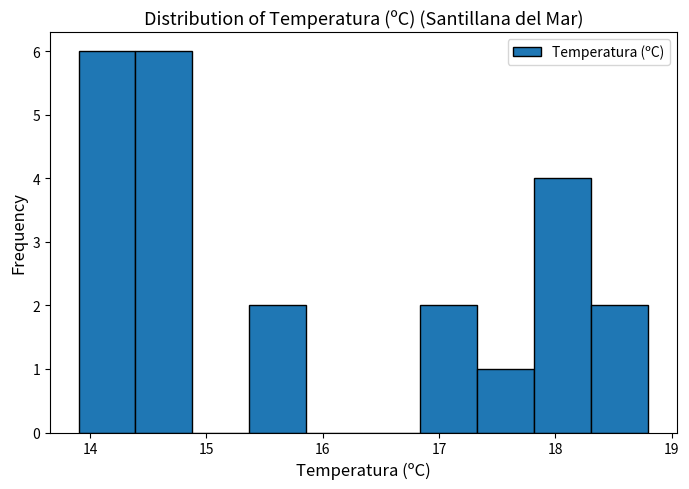

Reading left to right, list every bar in this chart as the range it spans on the x-axis followed by its height. Neither the bar edges nor the heights are printed on the chart, so give them approximately, as read against the axes.

13.90 to 14.39: 6
14.39 to 14.88: 6
14.88 to 15.37: 0
15.37 to 15.86: 2
15.86 to 16.35: 0
16.35 to 16.84: 0
16.84 to 17.33: 2
17.33 to 17.82: 1
17.82 to 18.31: 4
18.31 to 18.80: 2